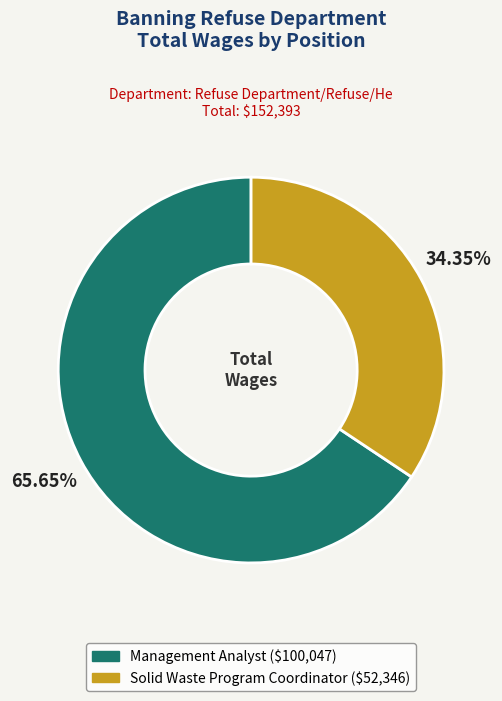

Is there a majority slice in this chart?

Yes